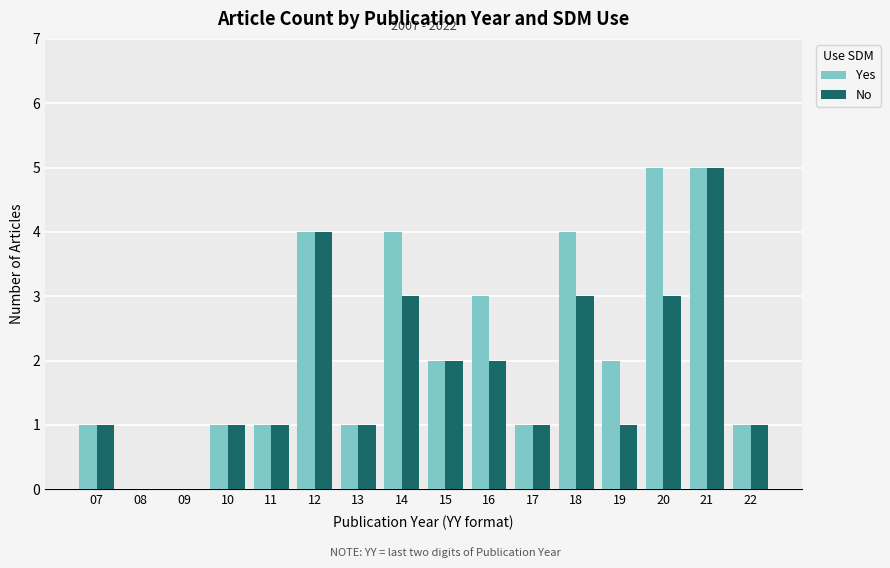

How many groups of bars are there?

16